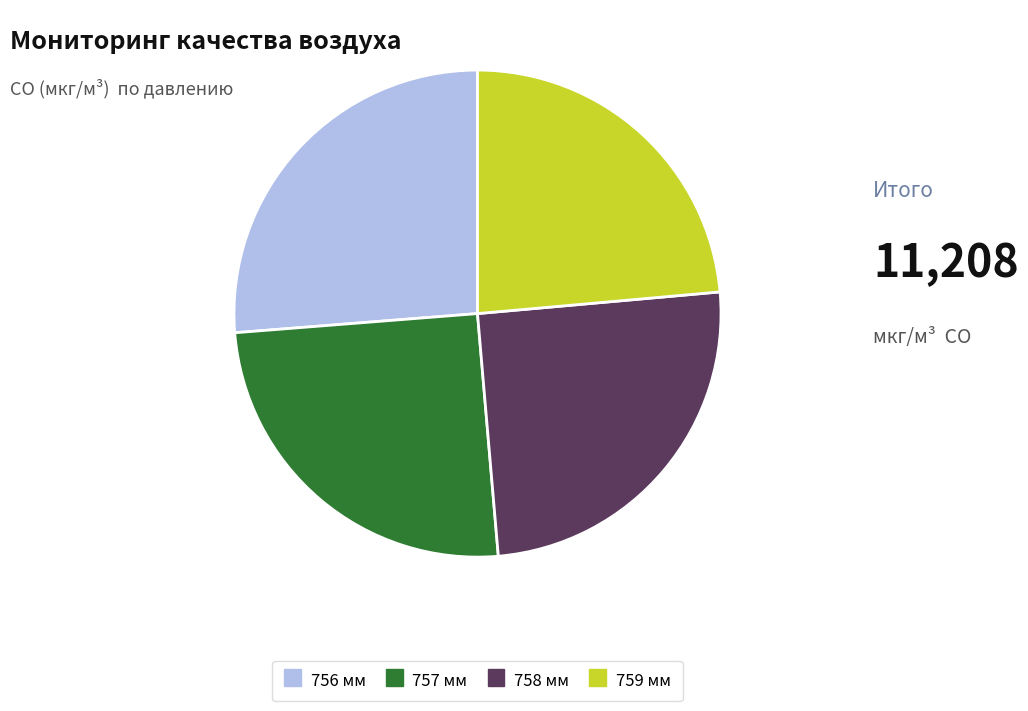

Combined, do 757 мм and 756 мм account for over 50%?

Yes